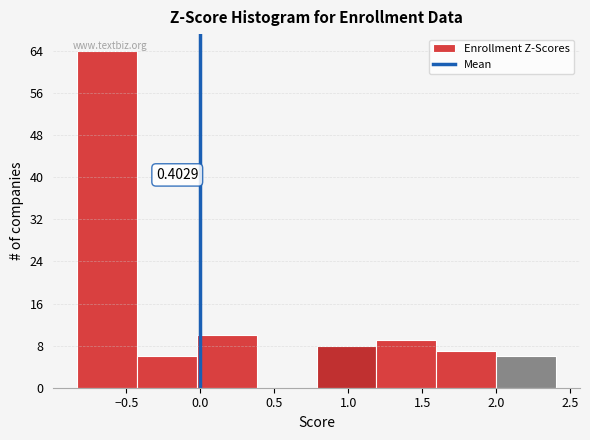

Which range on the x-axis has the tallest bar?

-0.85 to -0.45